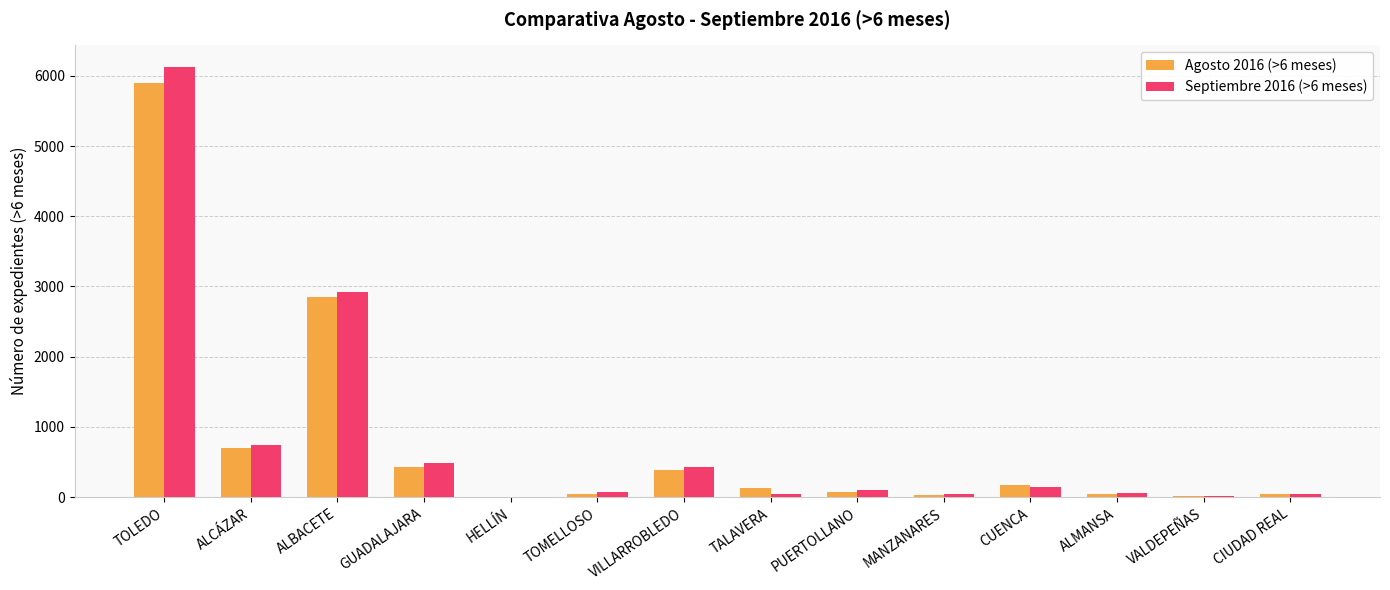

At which category is the sum across all series the highest?

TOLEDO